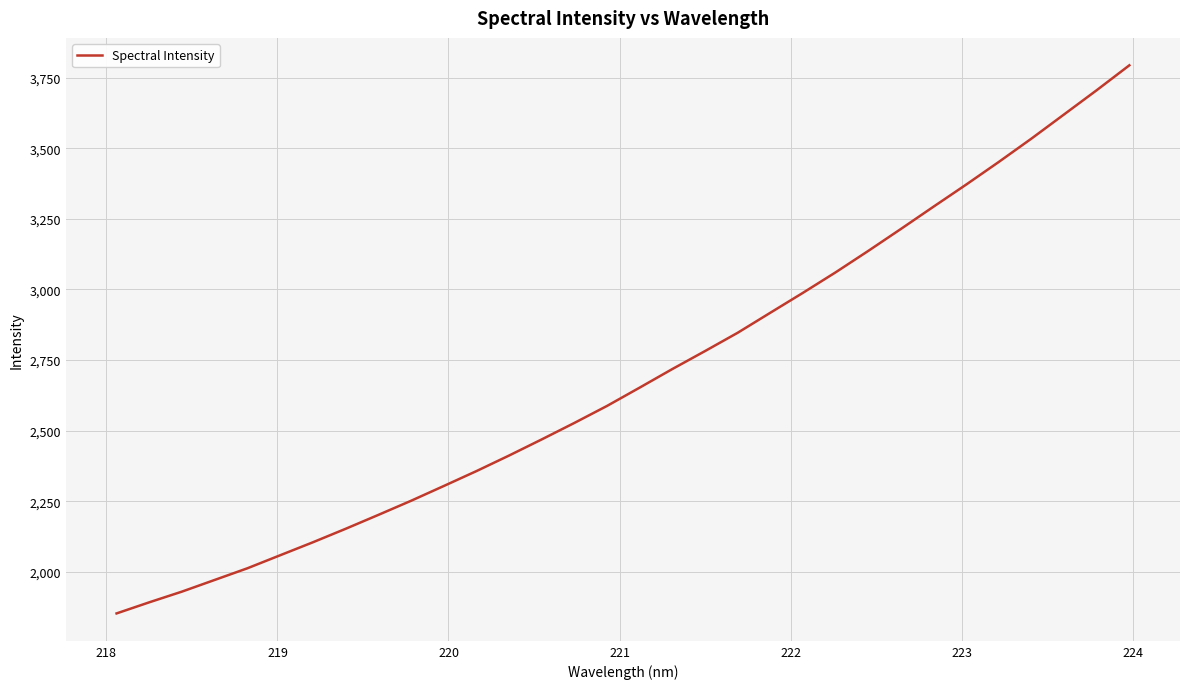

What is the minimum value shown in the chart?

1852.8